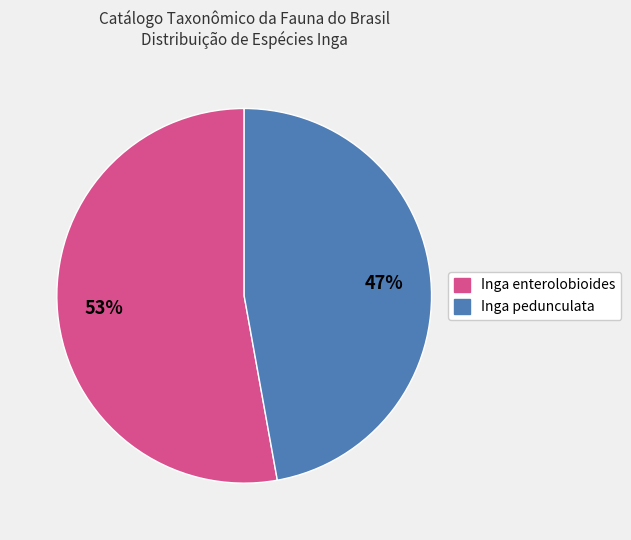

Which slice is the smallest?

Inga pedunculata